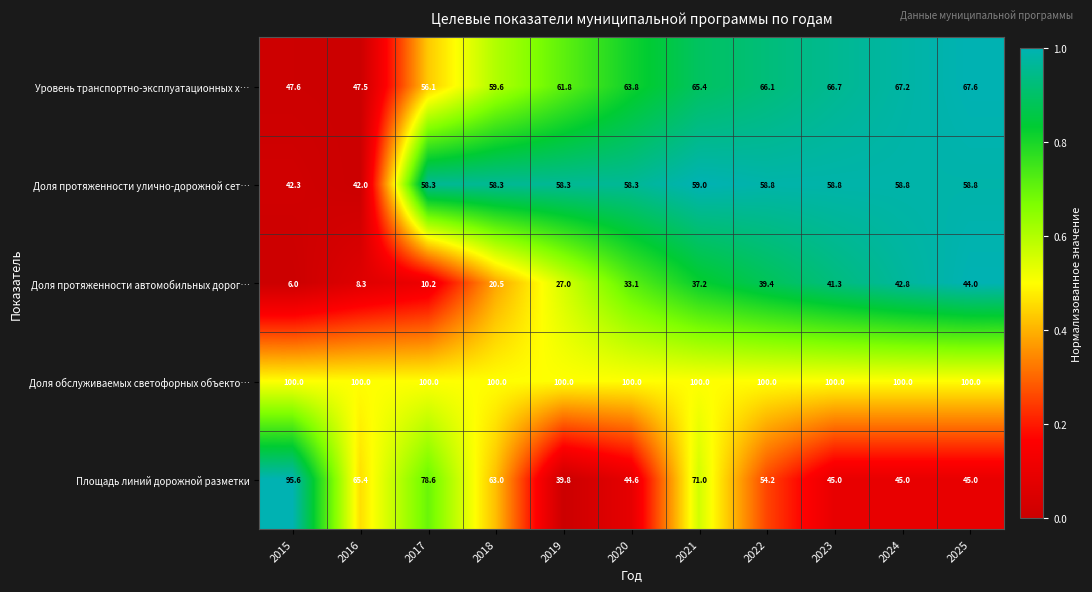

What is the average value of the Уровень транспортно-эксплуатационных х… series?

60.9